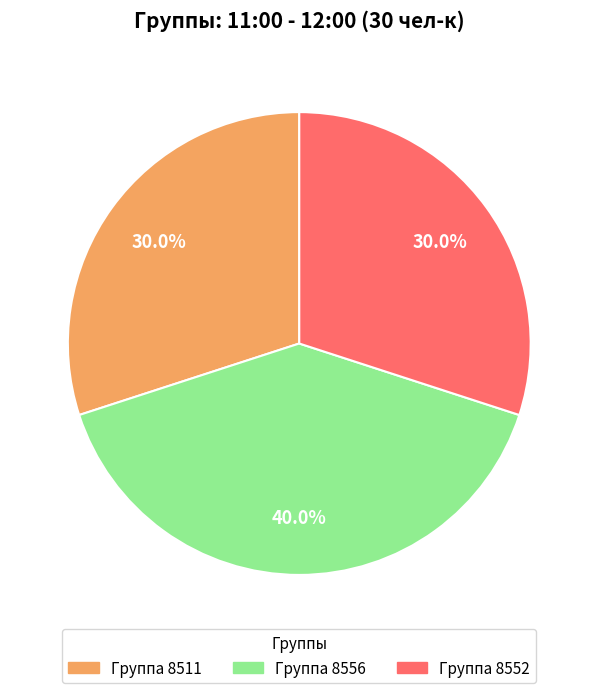

Is there a majority slice in this chart?

No